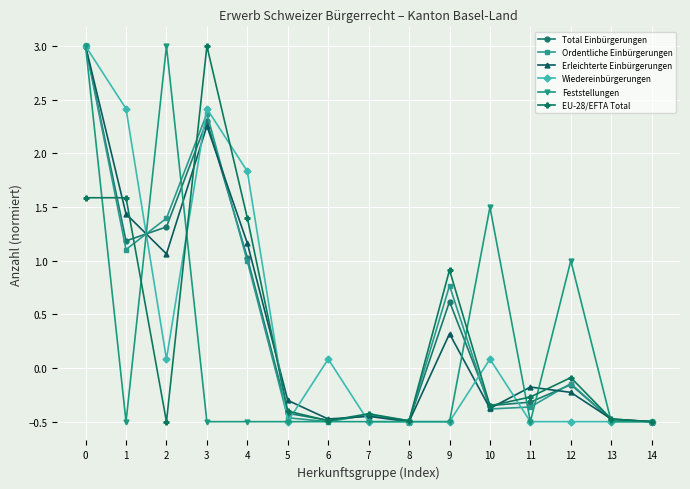

The value of Total Einbürgerungen at 0 is 1.0. True or false?

False